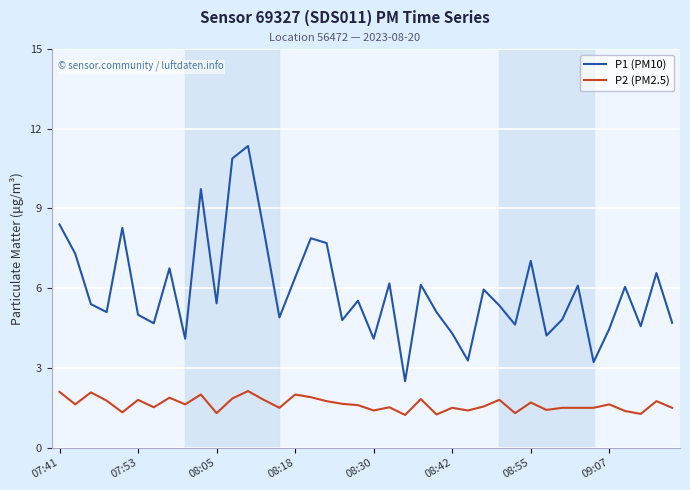

True or false: P1 (PM10) and P2 (PM2.5) intersect in this chart.

False